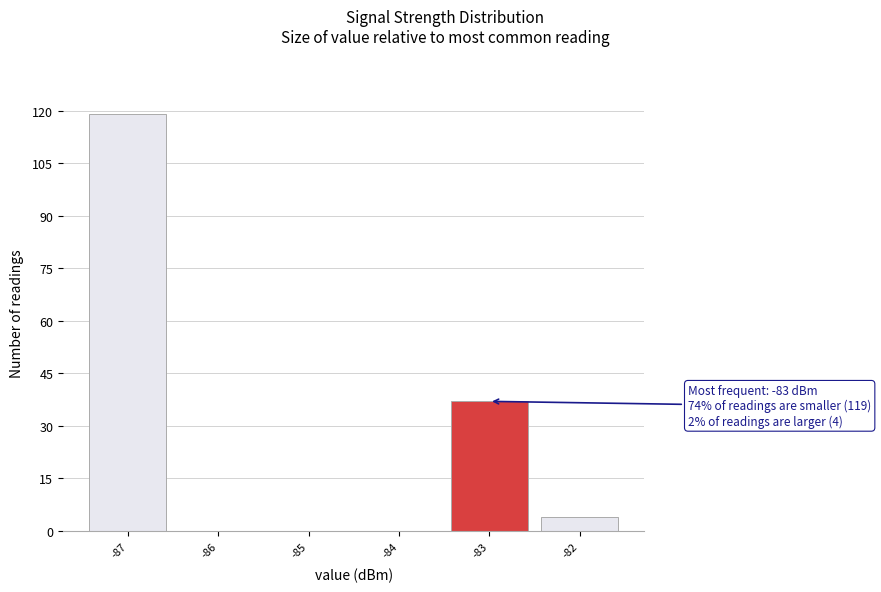

Which range on the x-axis has the tallest bar?

-87.5 to -86.5